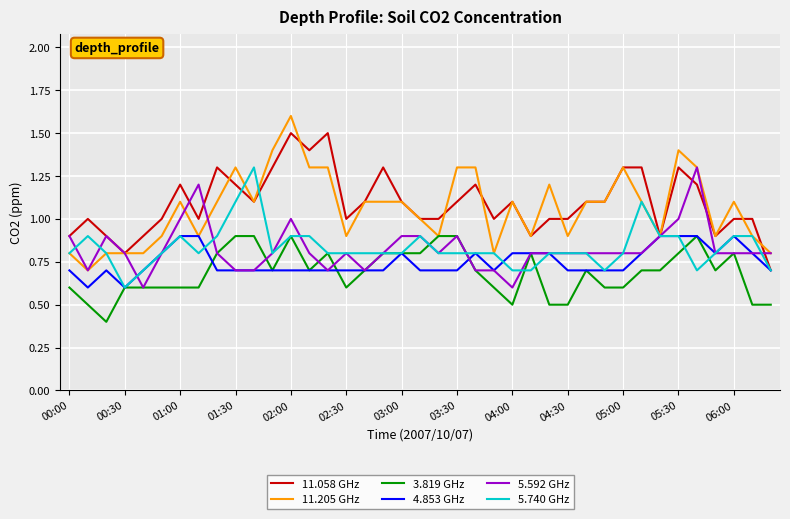

True or false: 11.058 GHz and 3.819 GHz cross at least once.

False